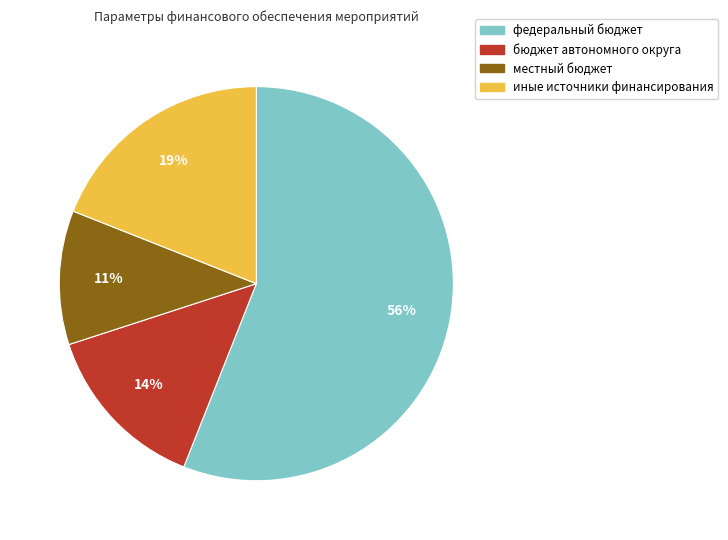

How many slices are in this pie chart?

4